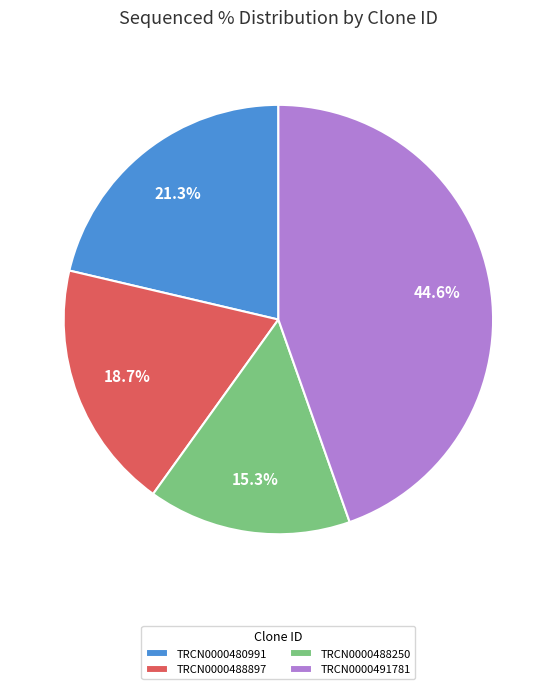

Does any single category account for the majority?

No